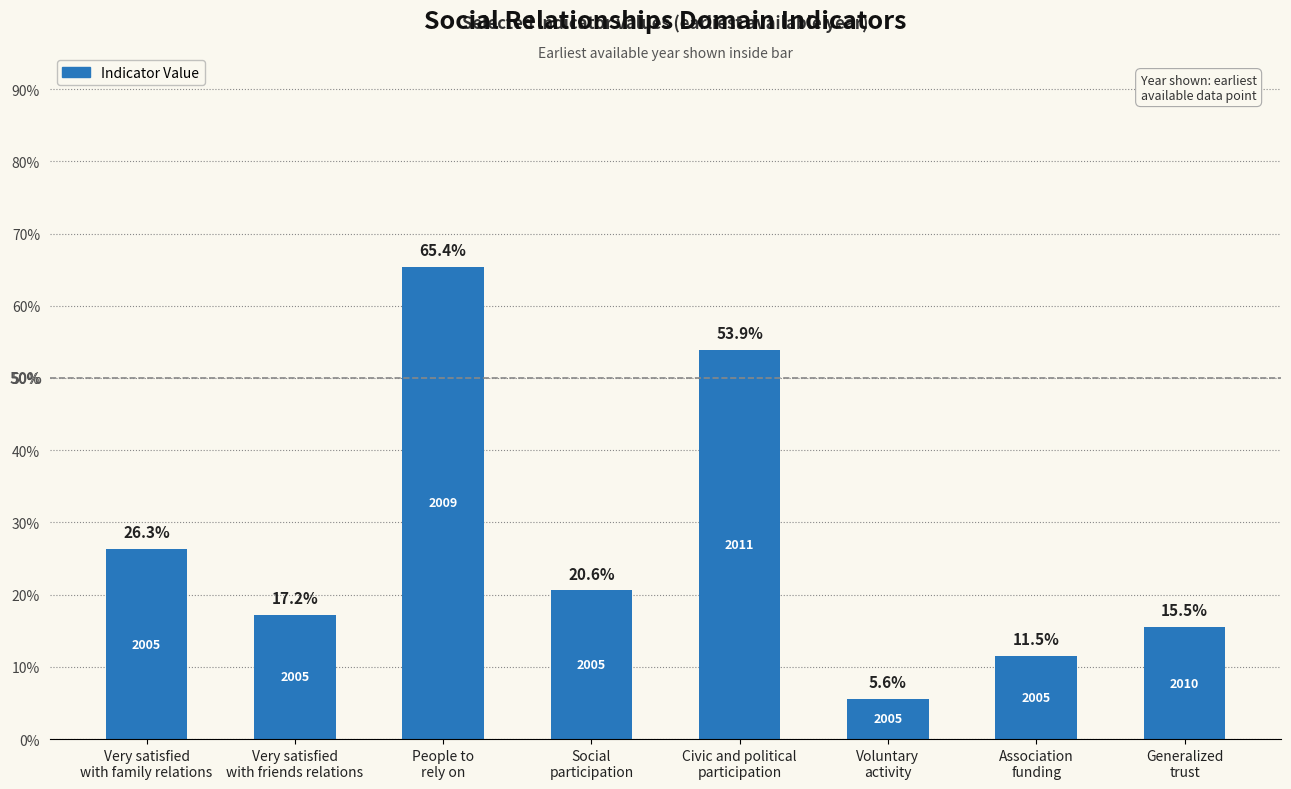

How many bars are there in total?

8